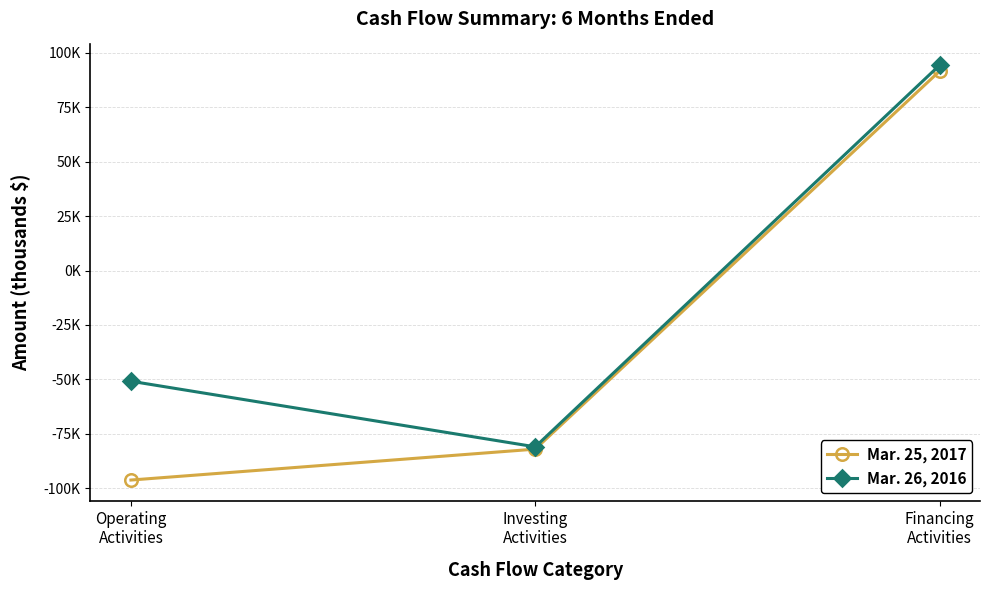

Which category has the highest value in the Mar. 25, 2017 series?

Financing
Activities